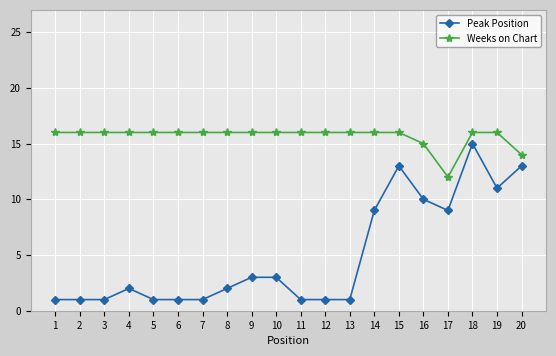

Which series has the widest spread of values?

Peak Position